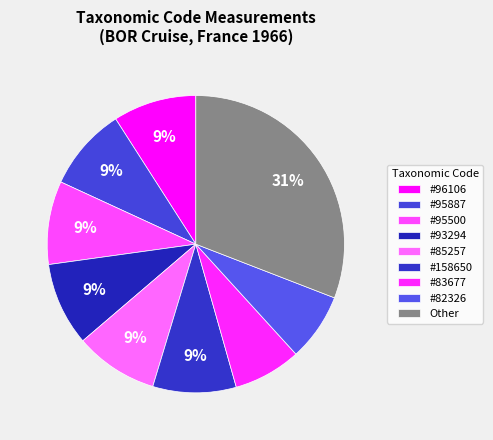

How many slices are in this pie chart?

9